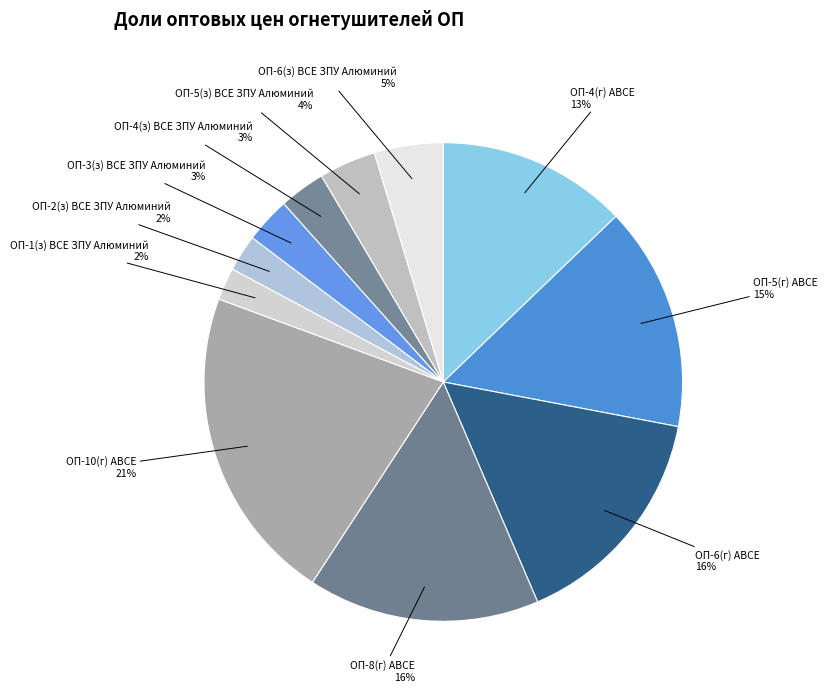

How many slices are in this pie chart?

11